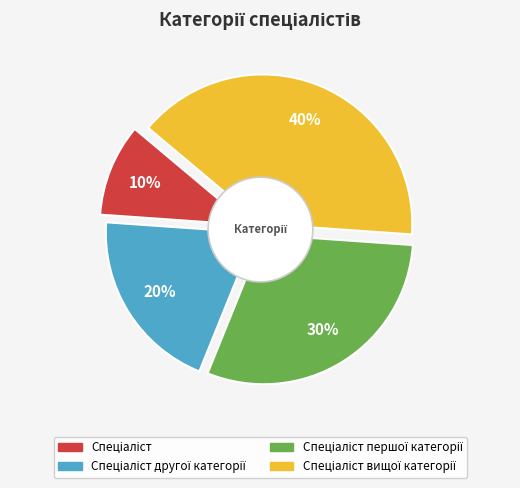

How many segments does this pie chart have?

4